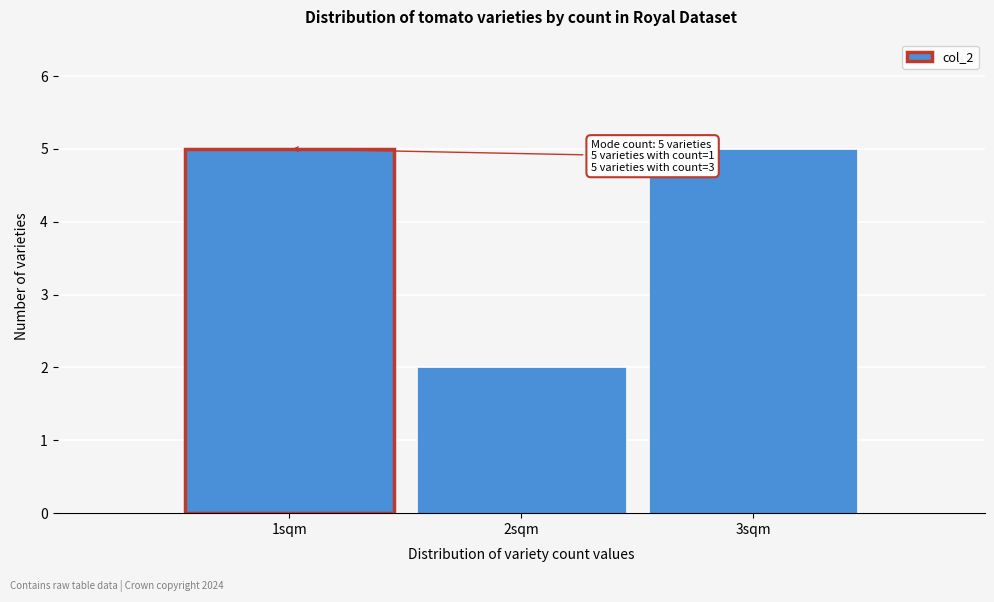

Reading left to right, transcribe all the data shown in this chart.

1sqm=5	2sqm=2	3sqm=5